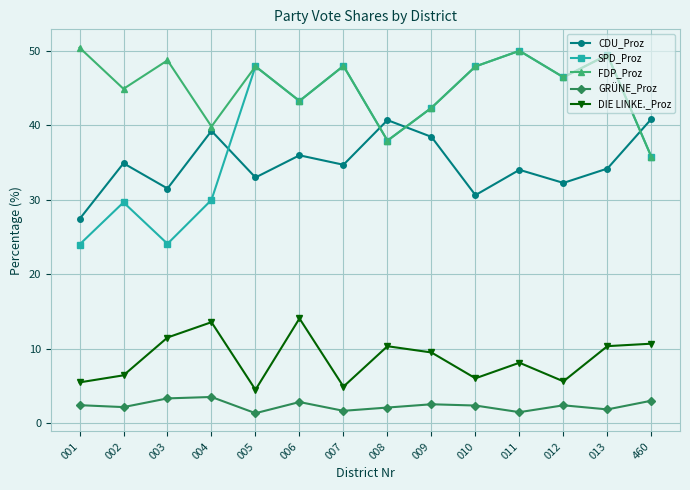

At 001, list the series in order from largest to smallest.

FDP_Proz, CDU_Proz, SPD_Proz, DIE LINKE._Proz, GRÜNE_Proz